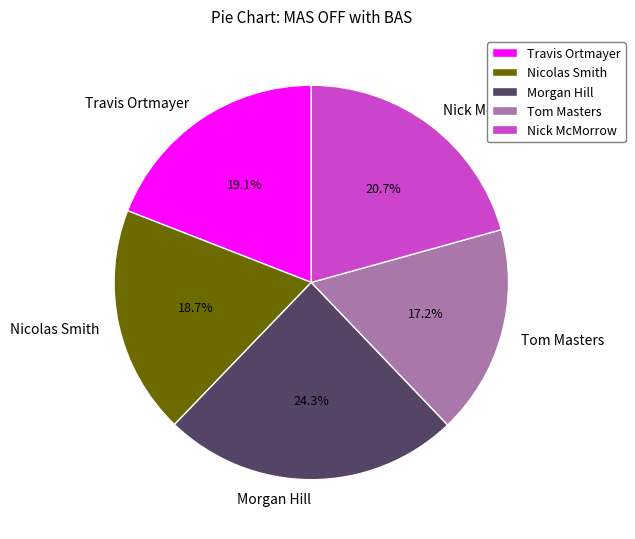

Count the number of slices in the pie.

5